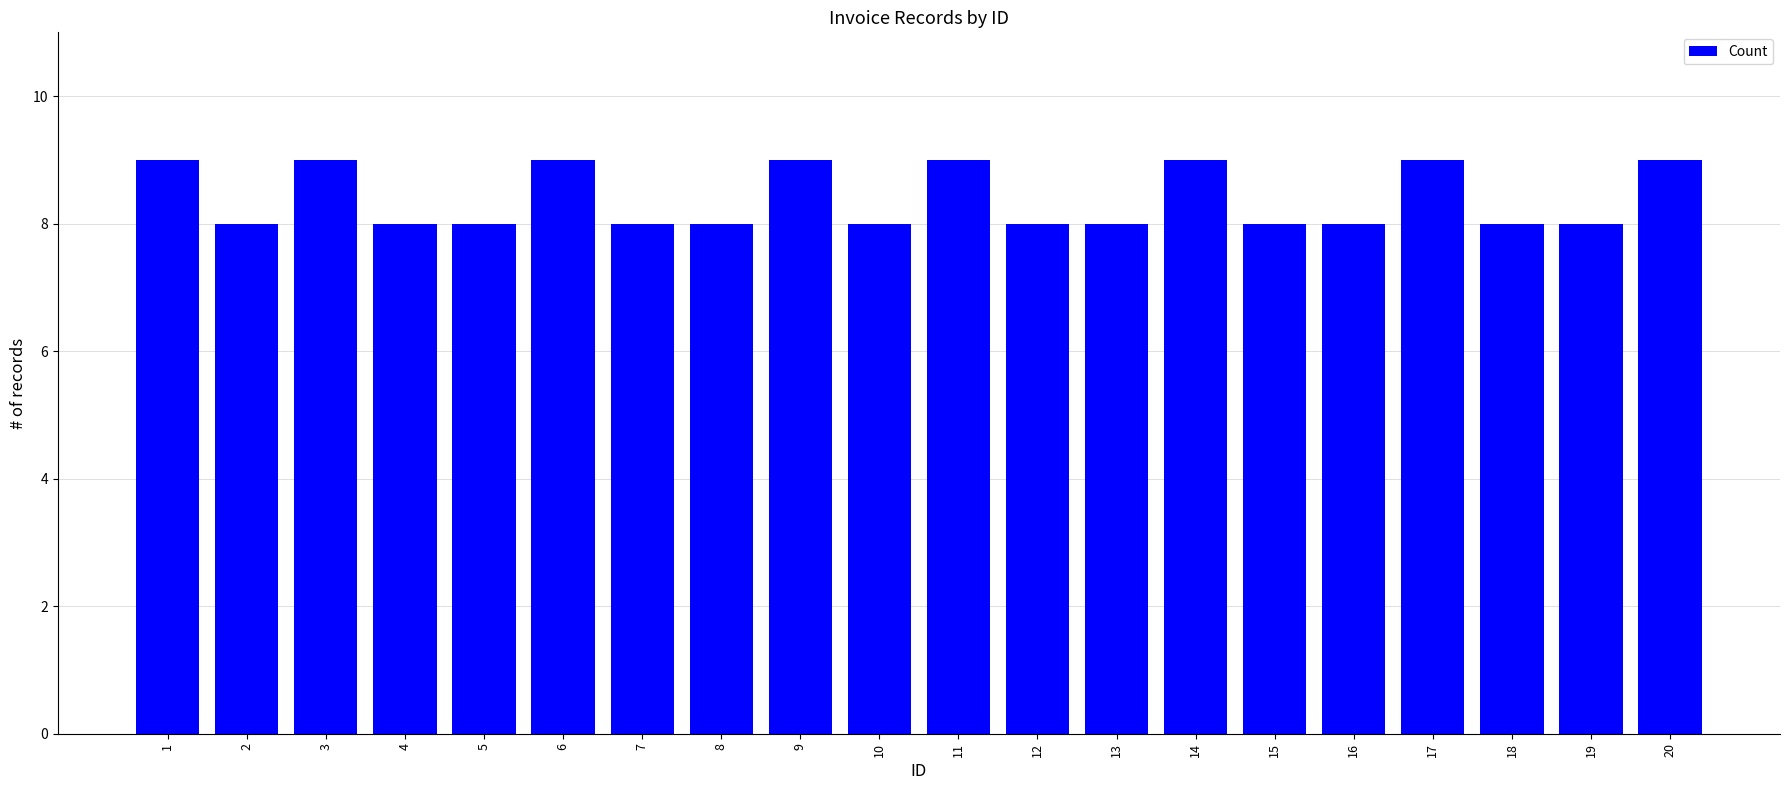

What is the greatest value displayed?

9